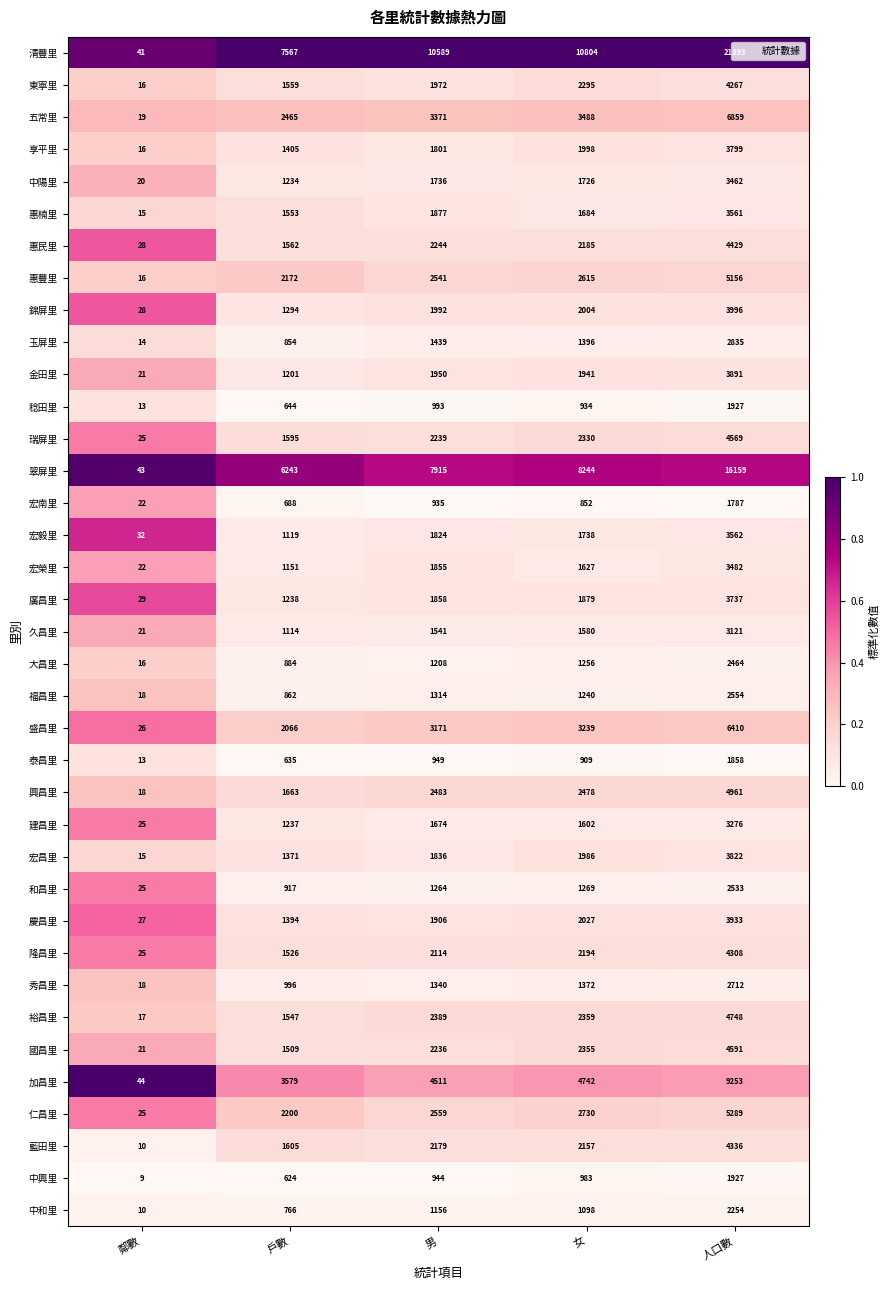

What is the smallest value displayed?

9